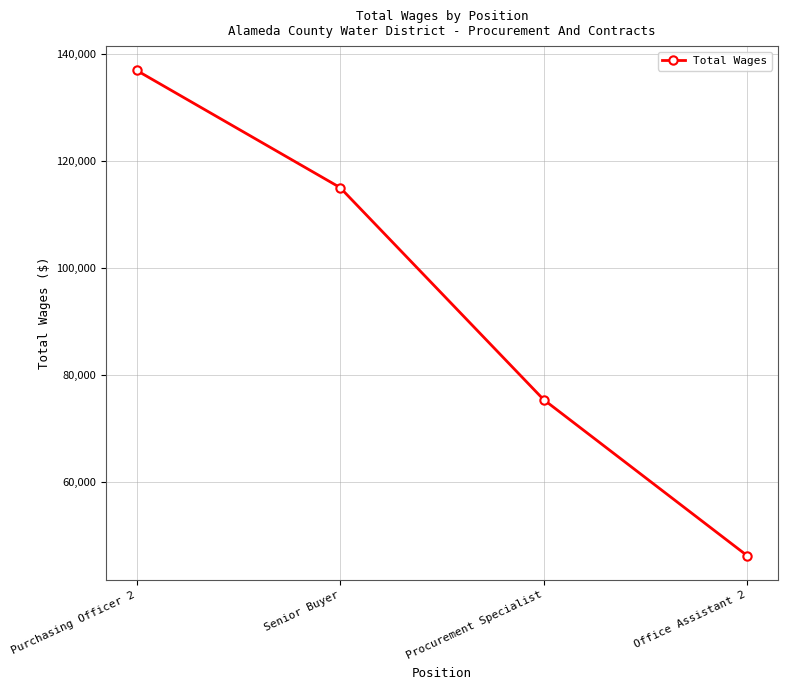

Reading left to right, what are all the values shown in this chart?

136966	115057	75419	46245